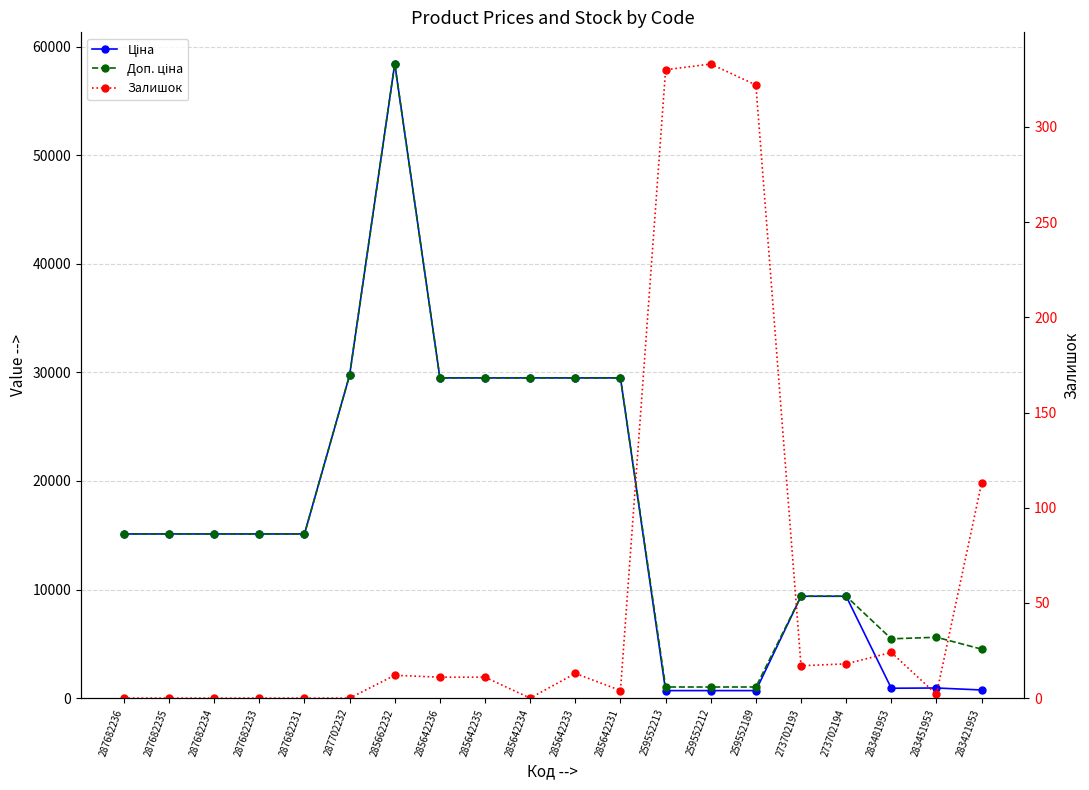

At how many categories does at least one series exceed 10826?

12